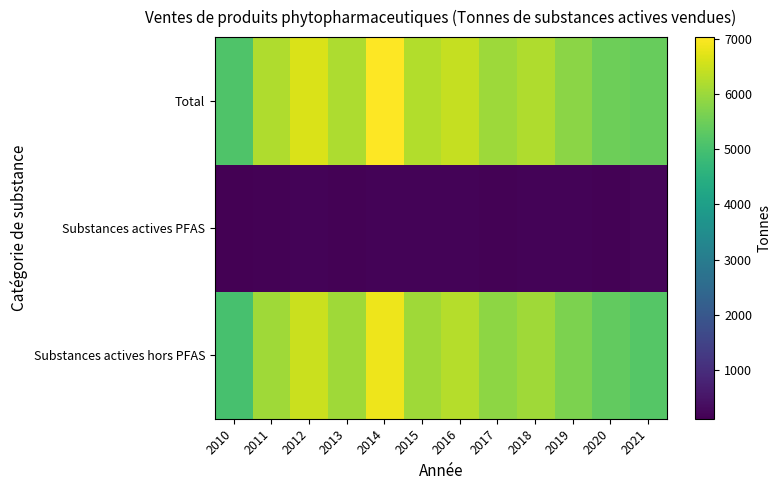

How many data points does each series have?

12